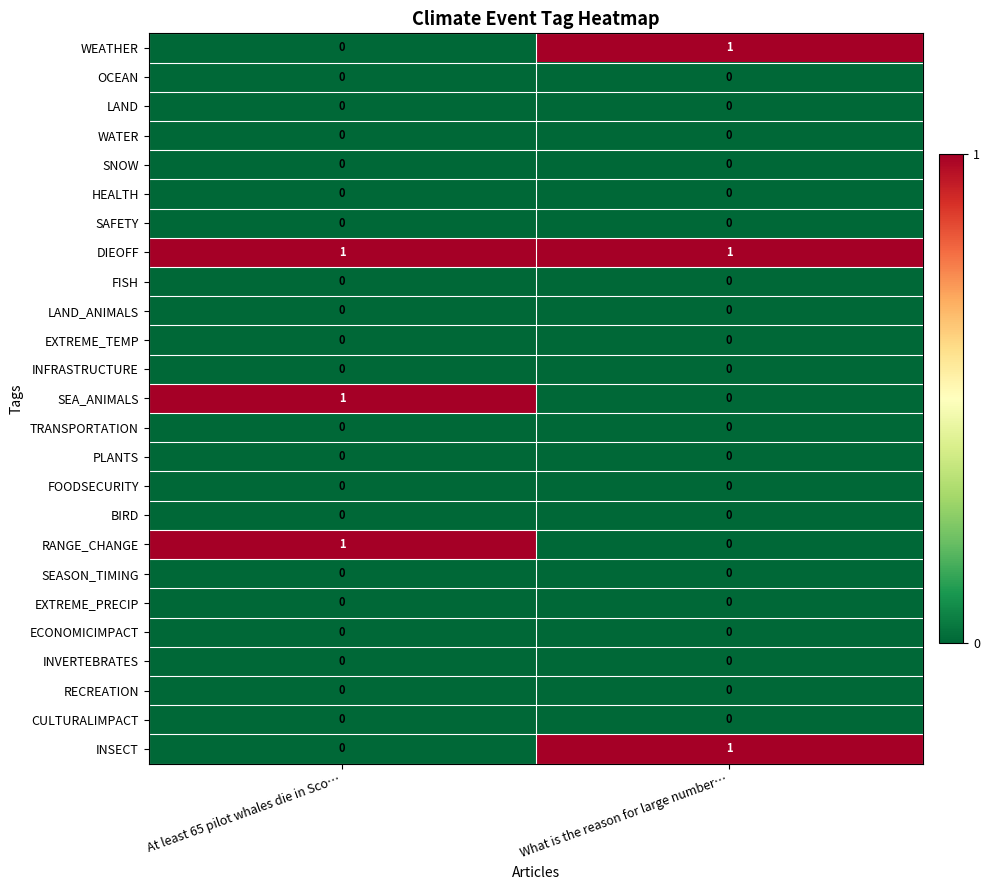

True or false: EXTREME_PRECIP has a value of 0 at What is the reason for large number….

True